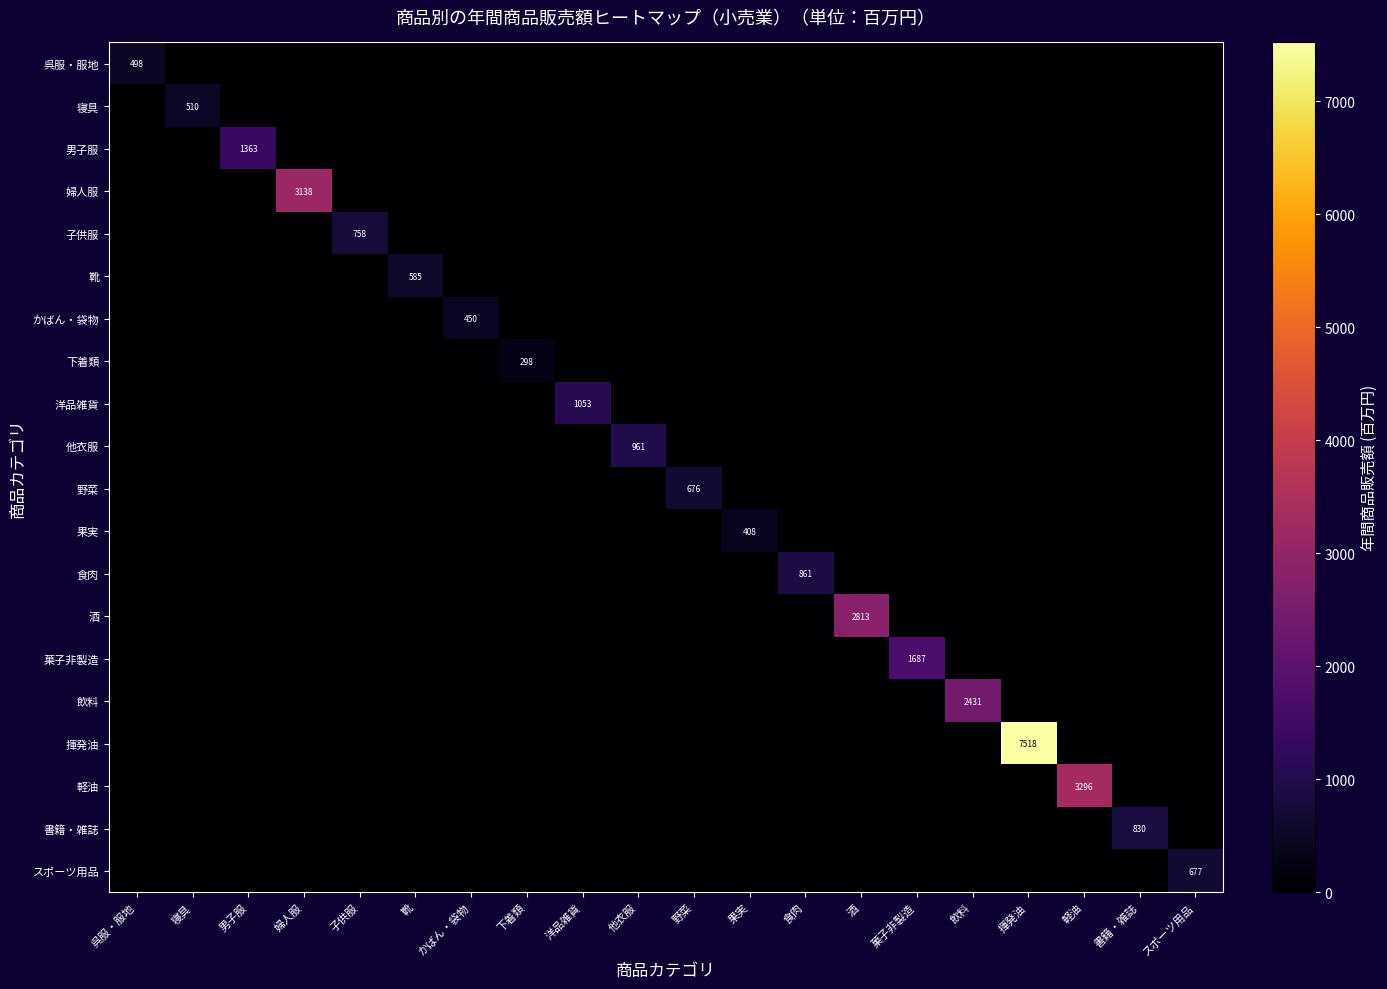

Rank the series at 酒 from lowest to highest value.

呉服・服地, 寝具, 男子服, 婦人服, 子供服, 靴, かばん・袋物, 下着類, 洋品雑貨, 他衣服, 野菜, 果実, 食肉, 菓子非製造, 飲料, 揮発油, 軽油, 書籍・雑誌, スポーツ用品, 酒